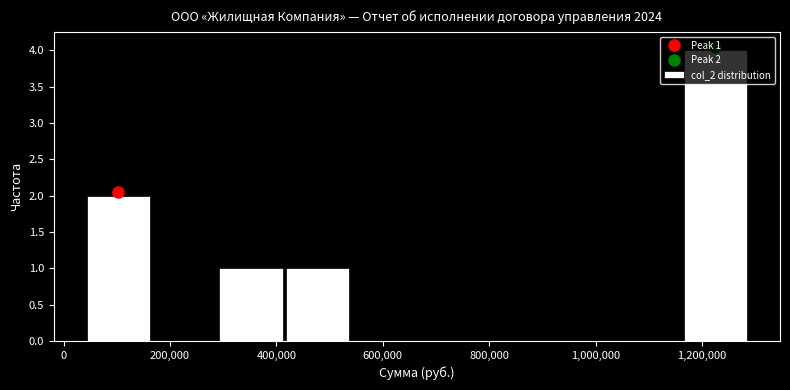

Over which range of the x-axis is the bar tallest?

1160000 to 1280000